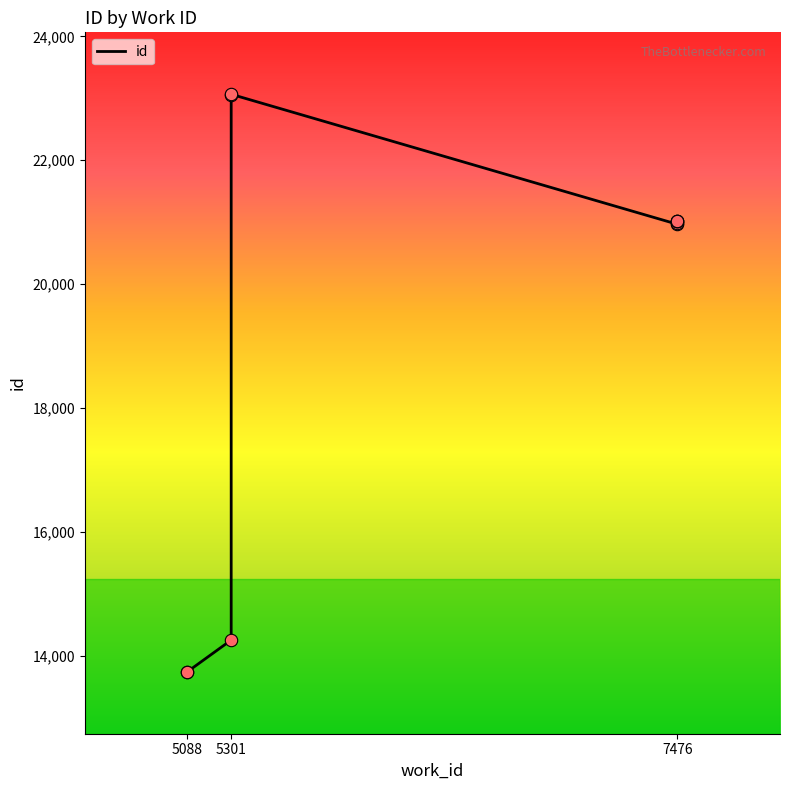

What is the change in value from 5088 to 5301?

+9307